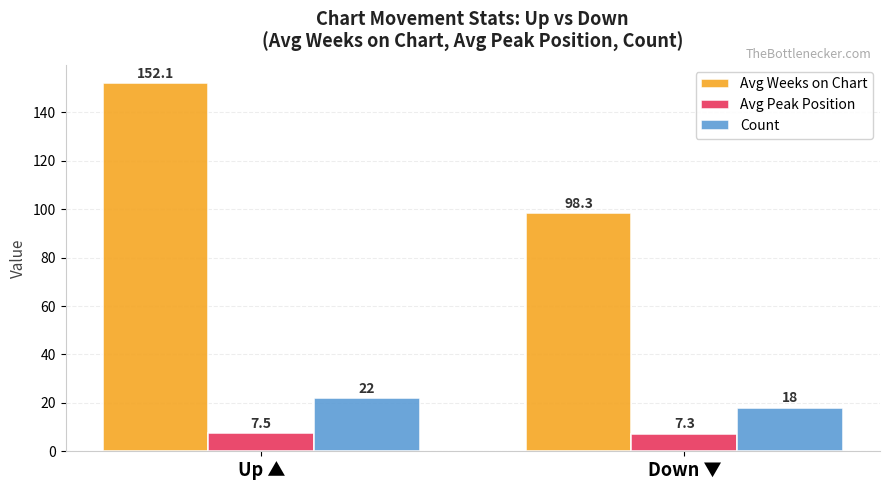

How many groups of bars are there?

2